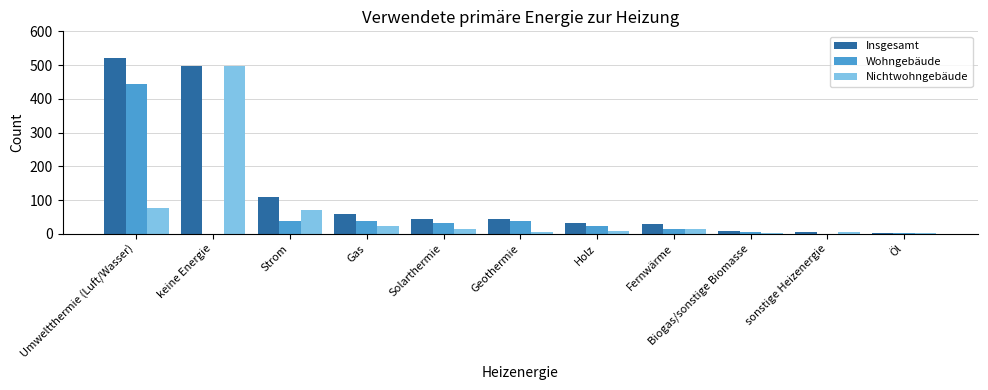

The value of Insgesamt at sonstige Heizenergie is 6. True or false?

True